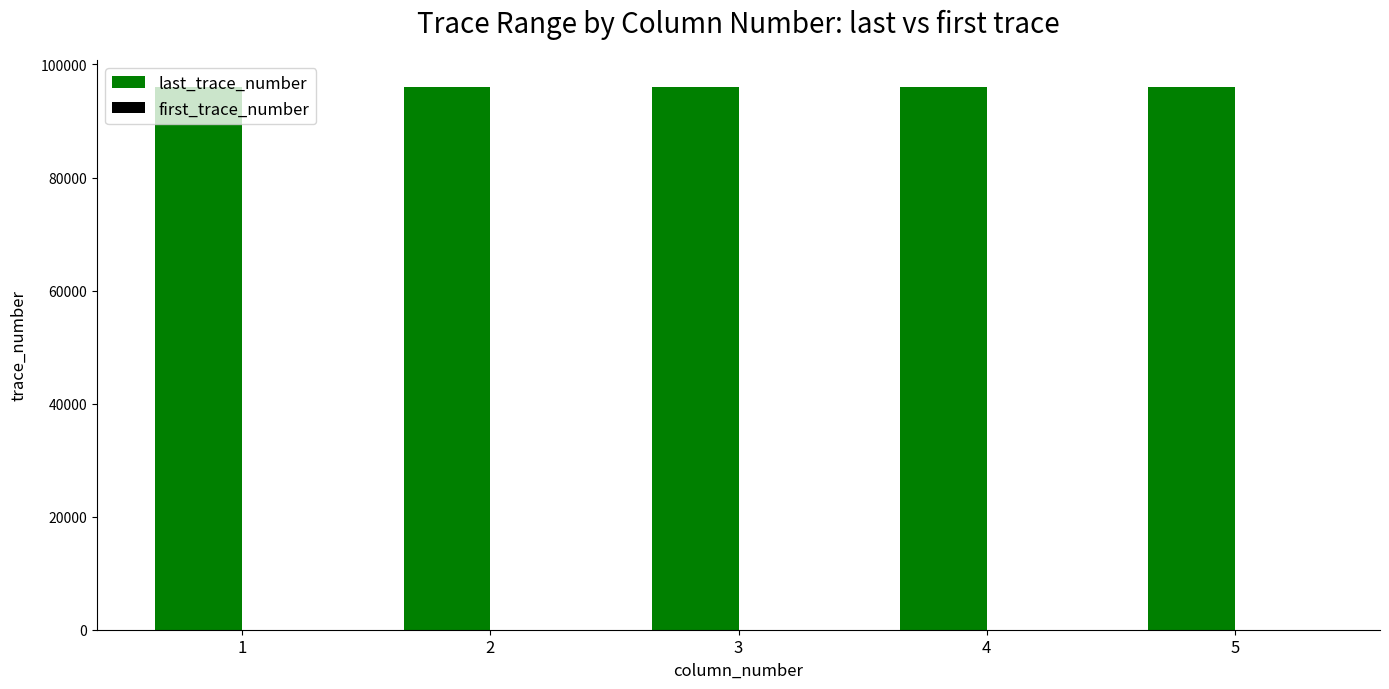

What is the highest value of the last_trace_number series?

96000